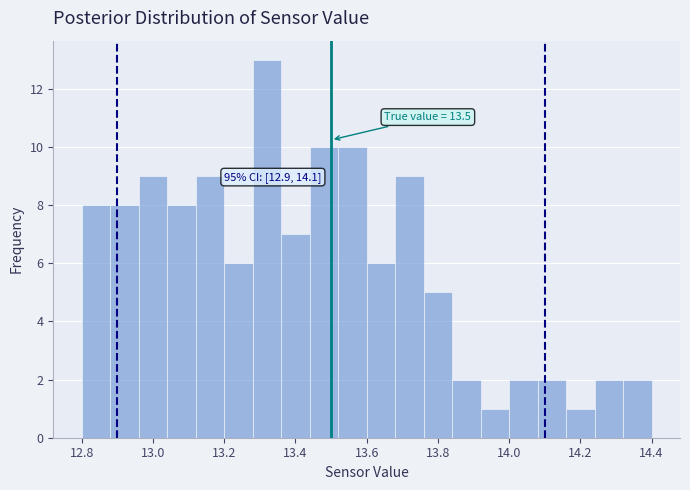

Which range on the x-axis has the tallest bar?

13.28 to 13.36